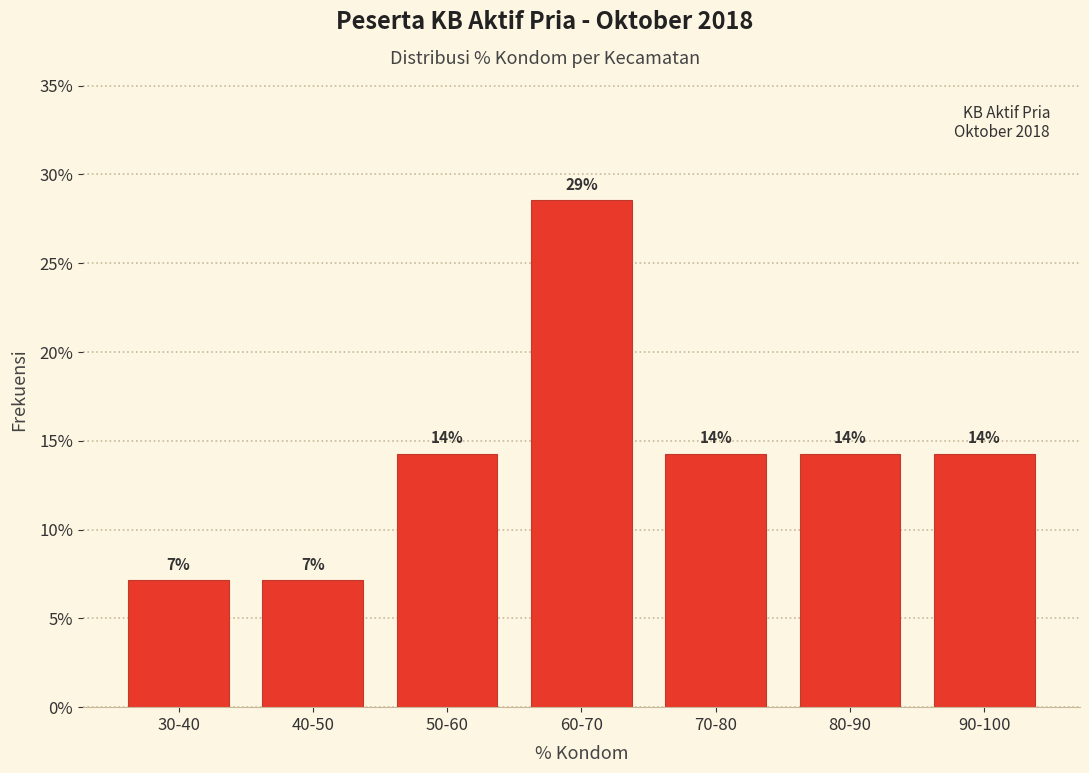

How many bars are there in total?

7